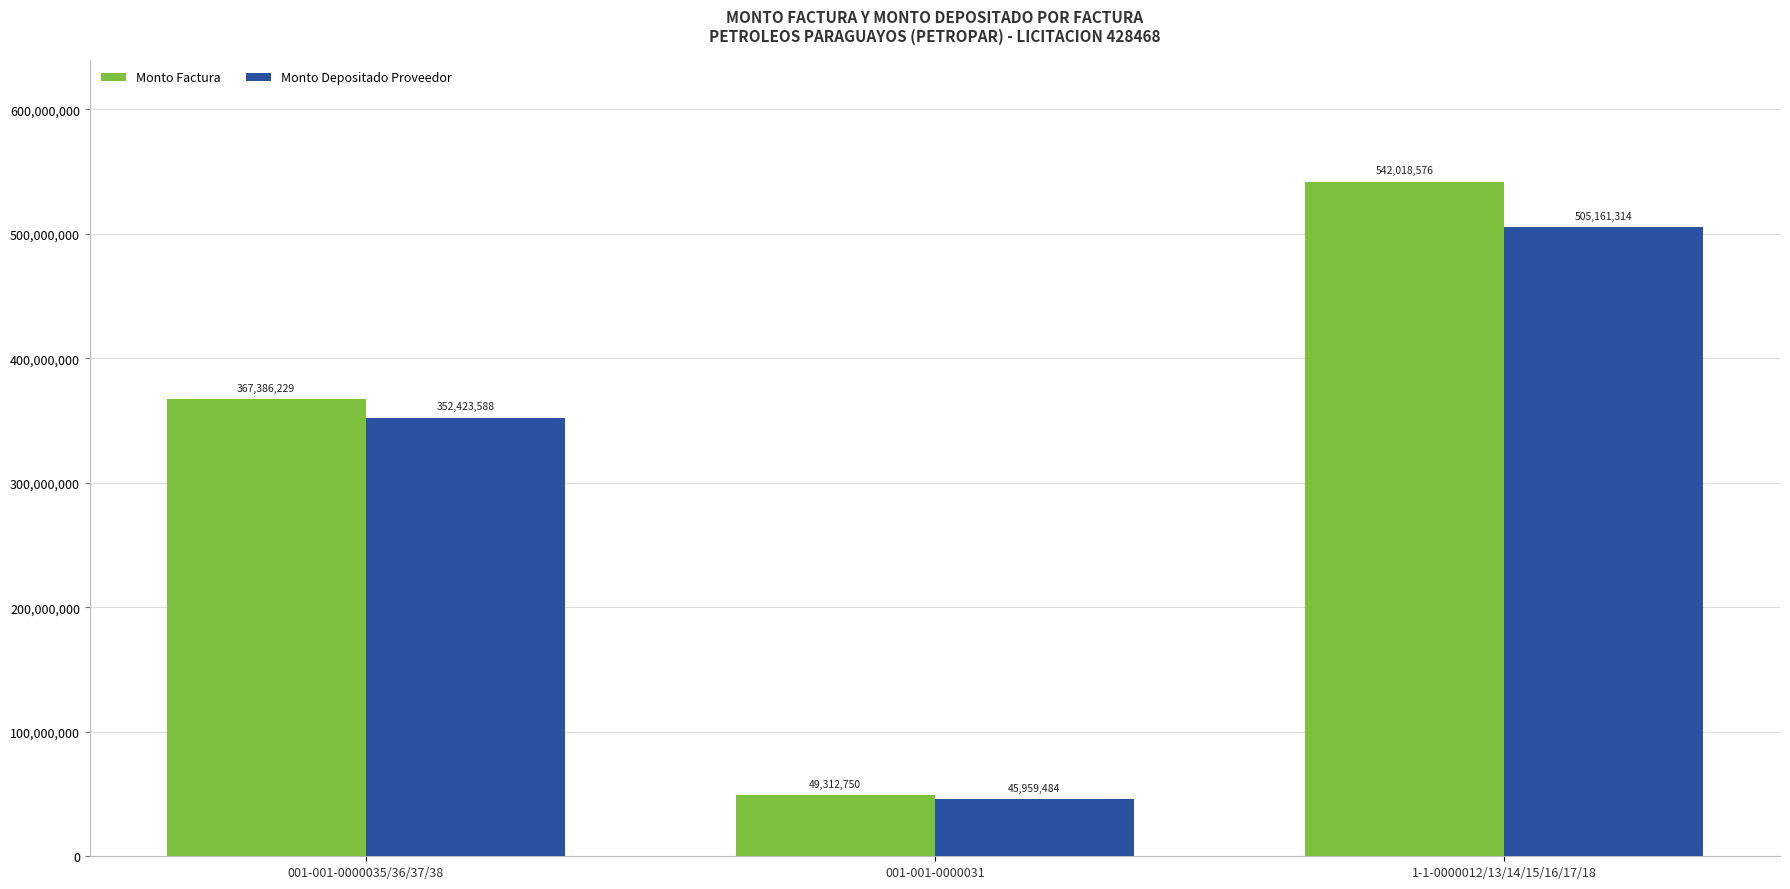

At which category does the chart reach its minimum across all series?

001-001-0000031